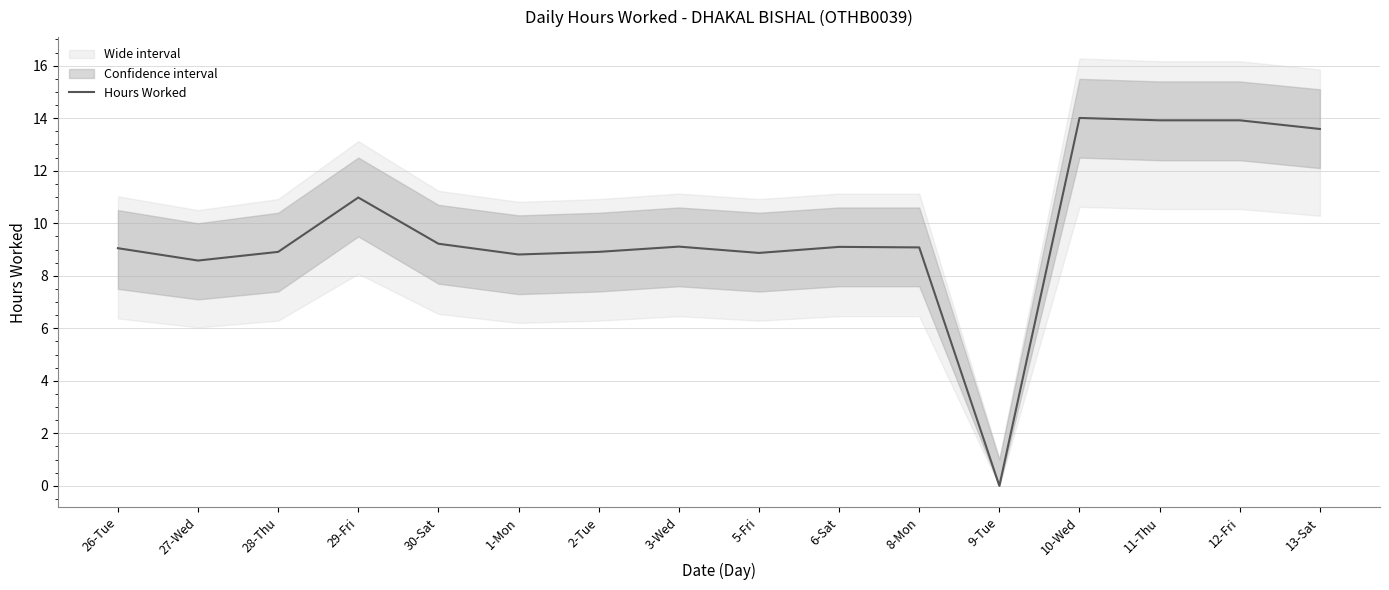

At which label does the data first exceed 9?

26-Tue